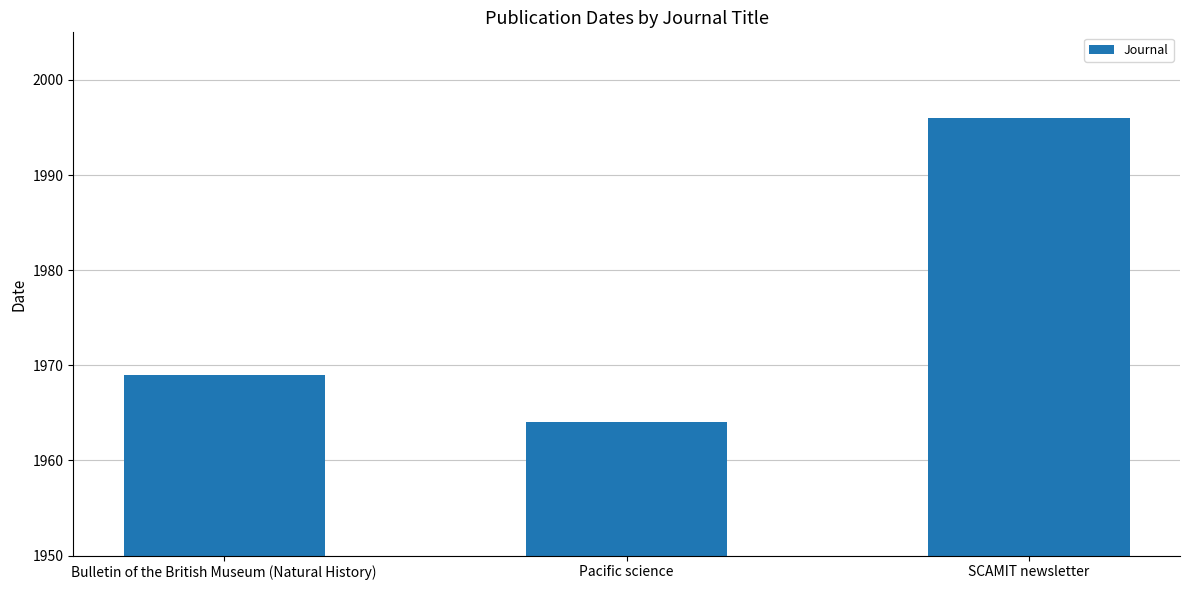

How many values are between 1964 and 1996?

3